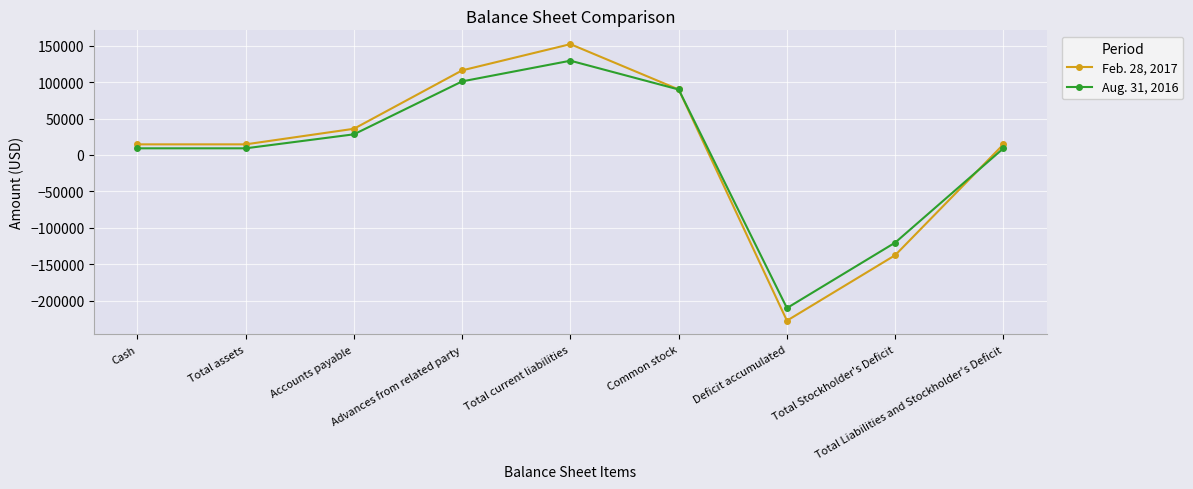

In Feb. 28, 2017, how many points are higher than both neighbors (excluding endpoints)?

1